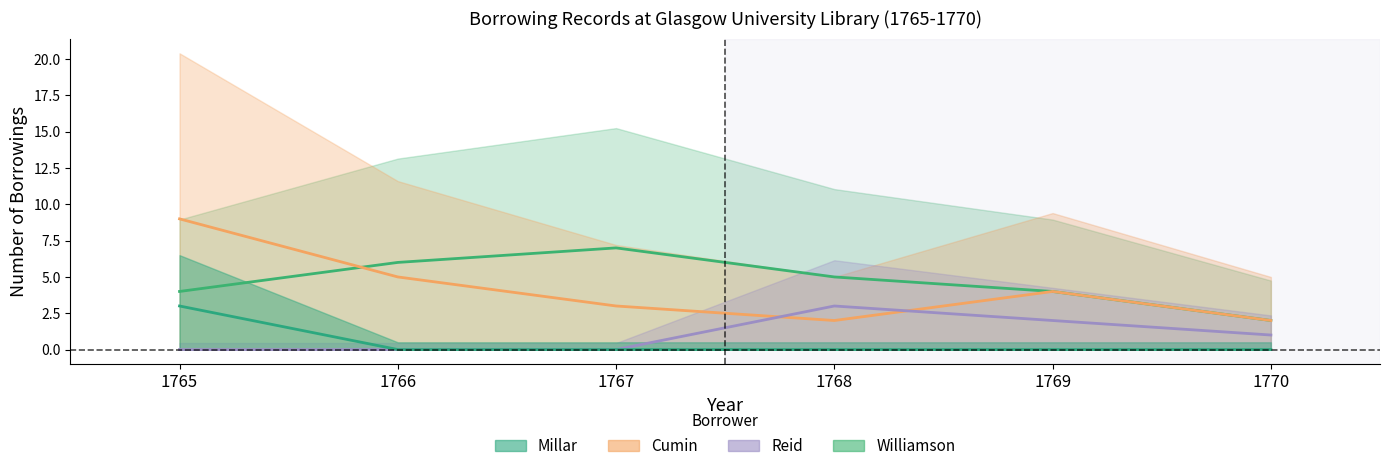

How many borrowings_per_year_Millar values are between 0 and 1?

5